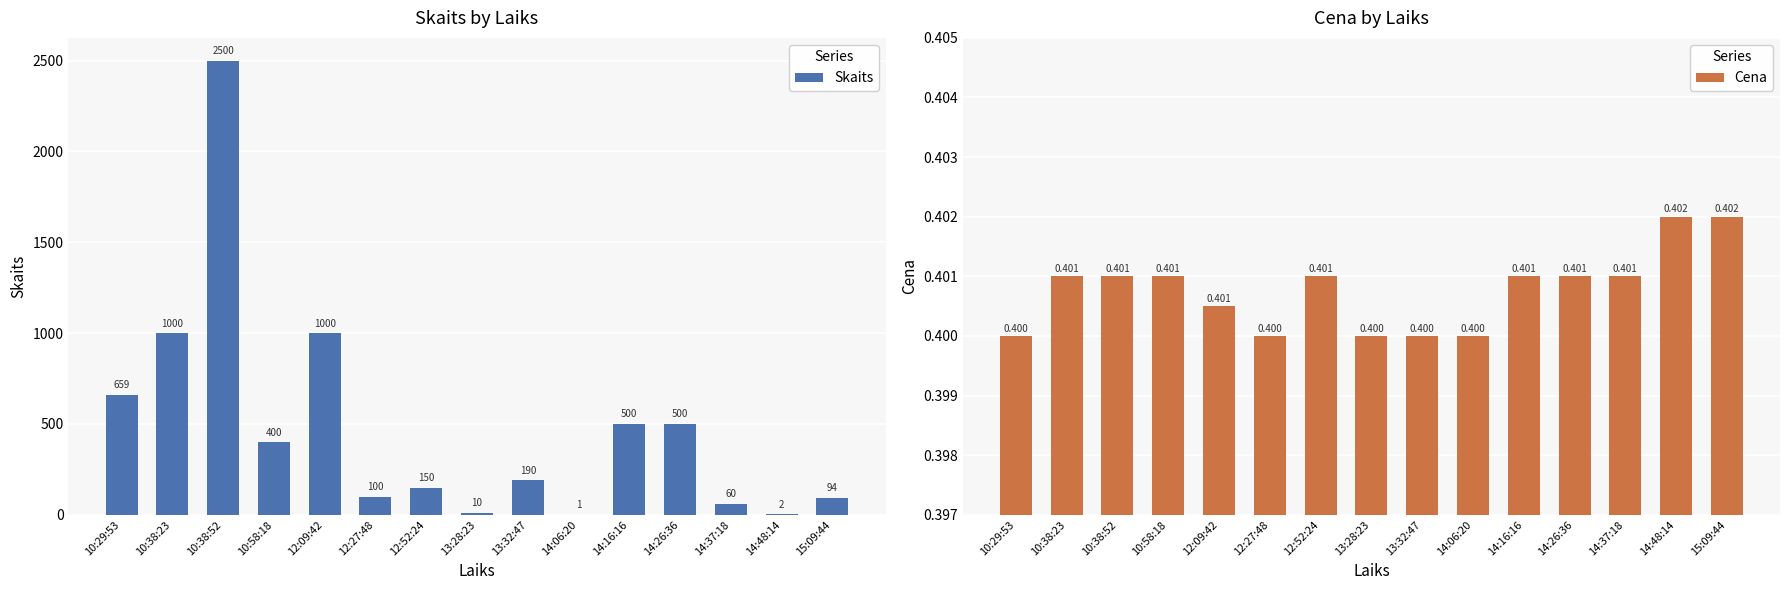

What is the value of the Skaits bar at the 10th from the left?

1.0